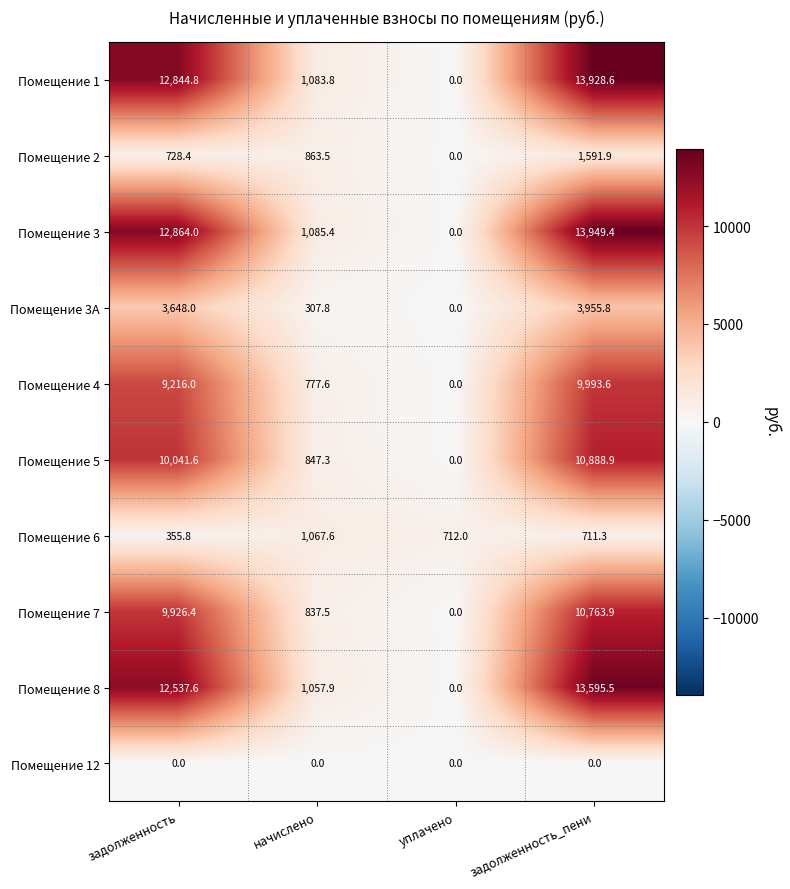

At задолженность_пени, list the series in order from smallest to largest.

Помещение 12, Помещение 6, Помещение 2, Помещение 3А, Помещение 4, Помещение 7, Помещение 5, Помещение 8, Помещение 1, Помещение 3